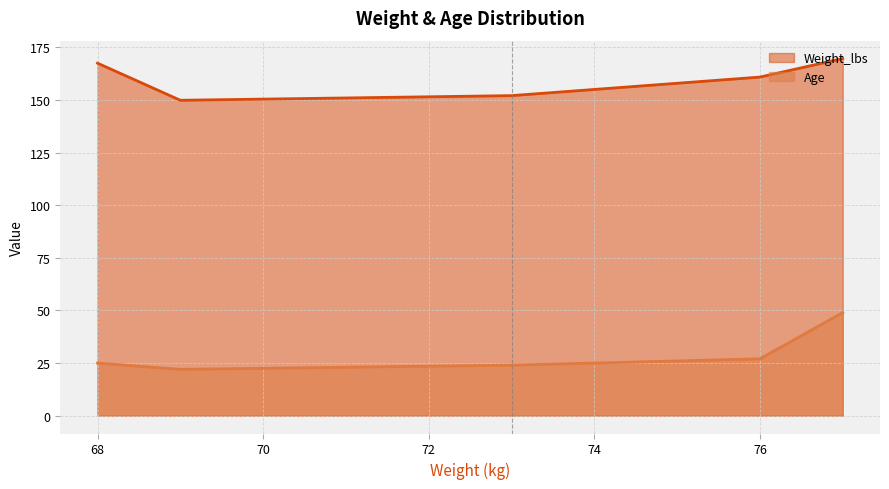

True or false: Weight_lbs has a value of 62.0 at 77.

False